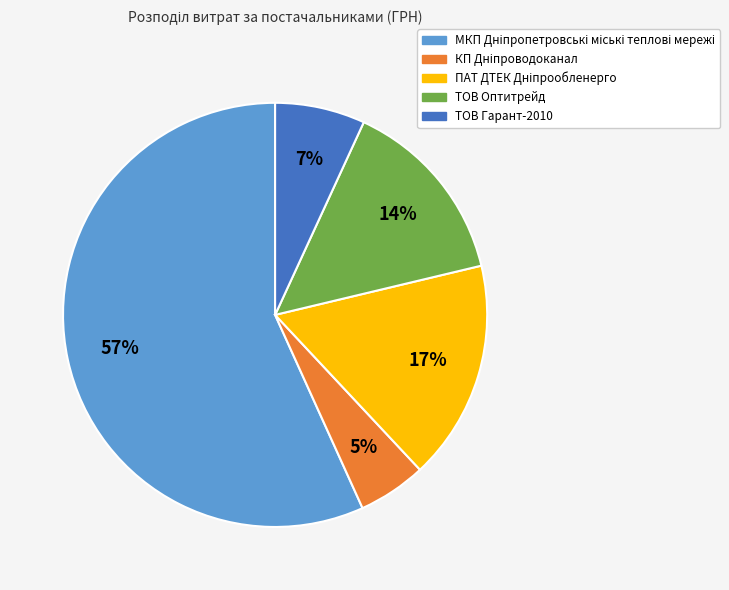

To the nearest percent, what portion does ТОВ Гарант-2010 represent?

7%